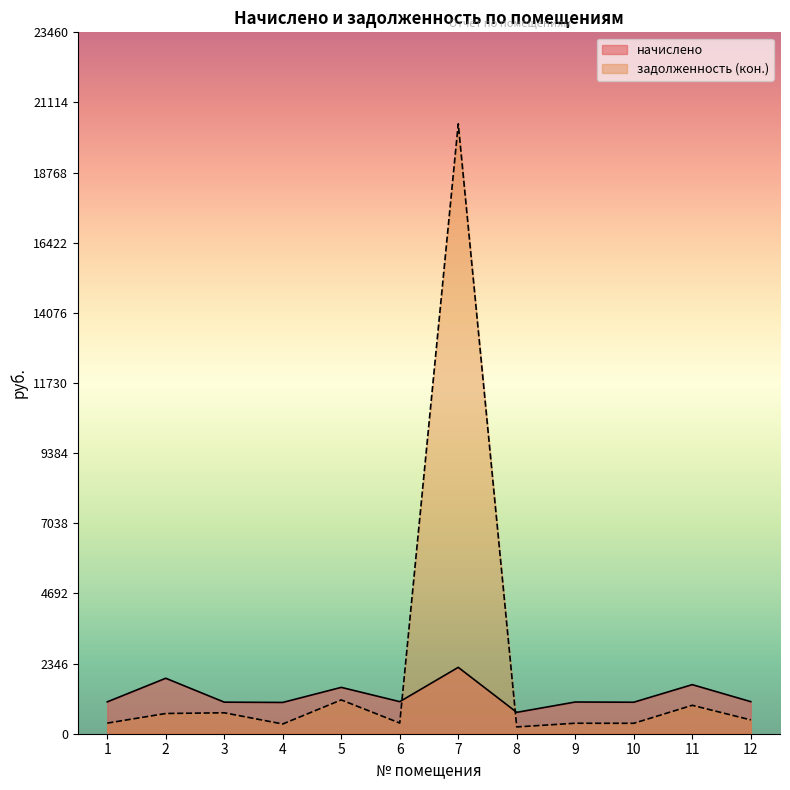

What is the sum of all начислено values?

15410.4